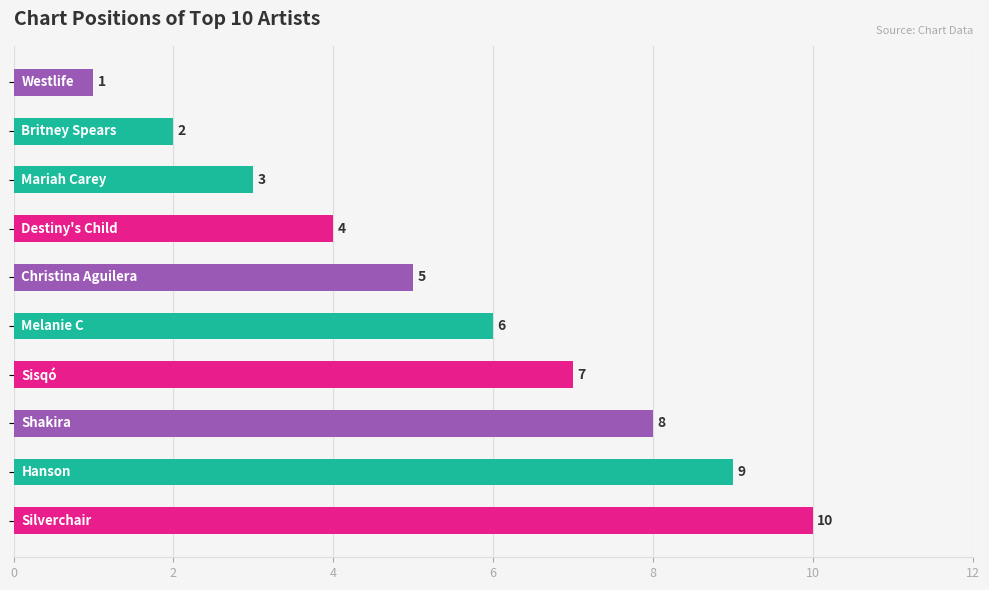

Count the values in the range 3 to 8.

6